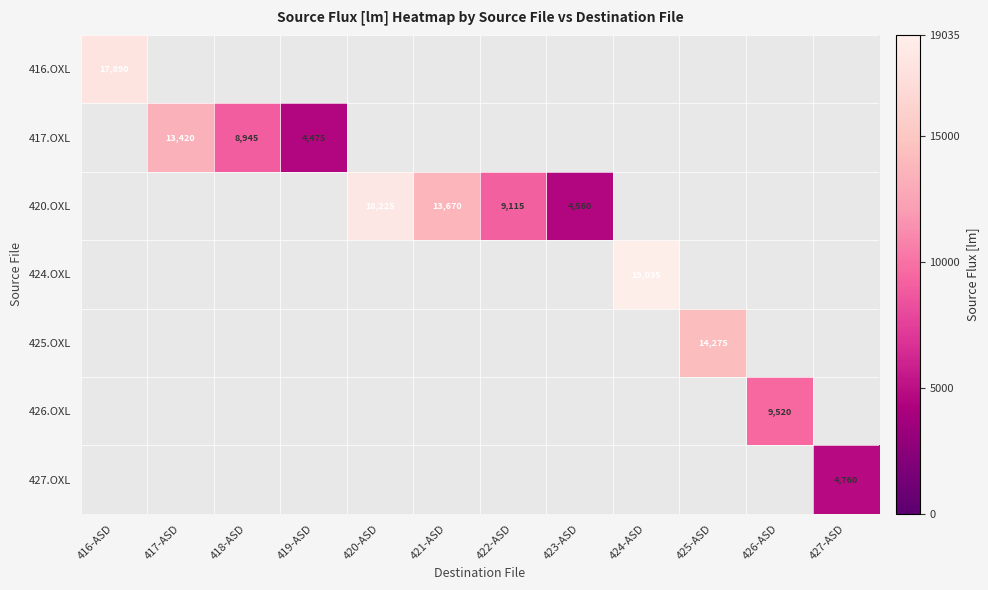

The 420.OXL series shows 4462 at 422-ASD. True or false?

False